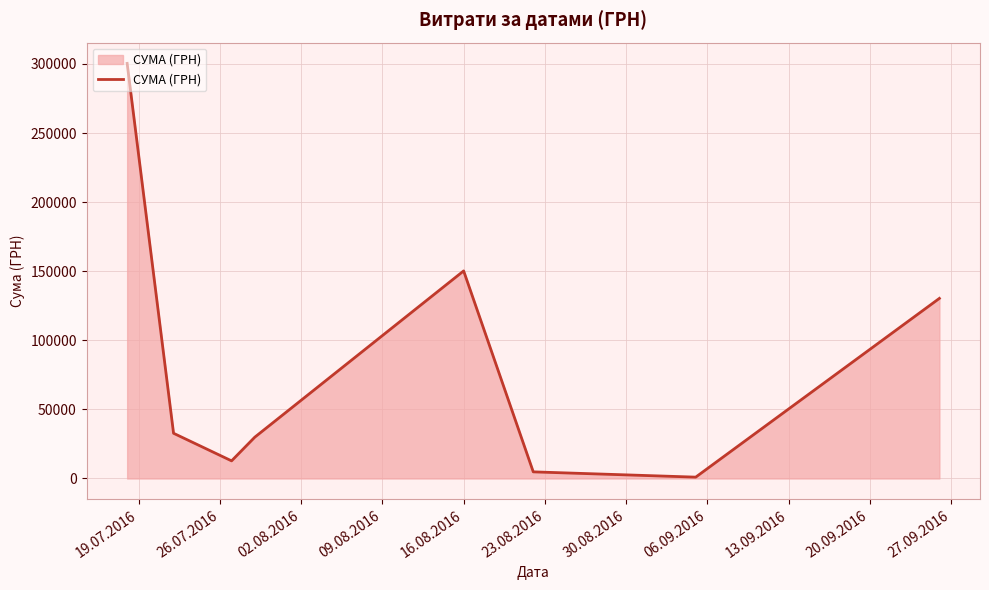

What is the greatest value displayed?

300429.2